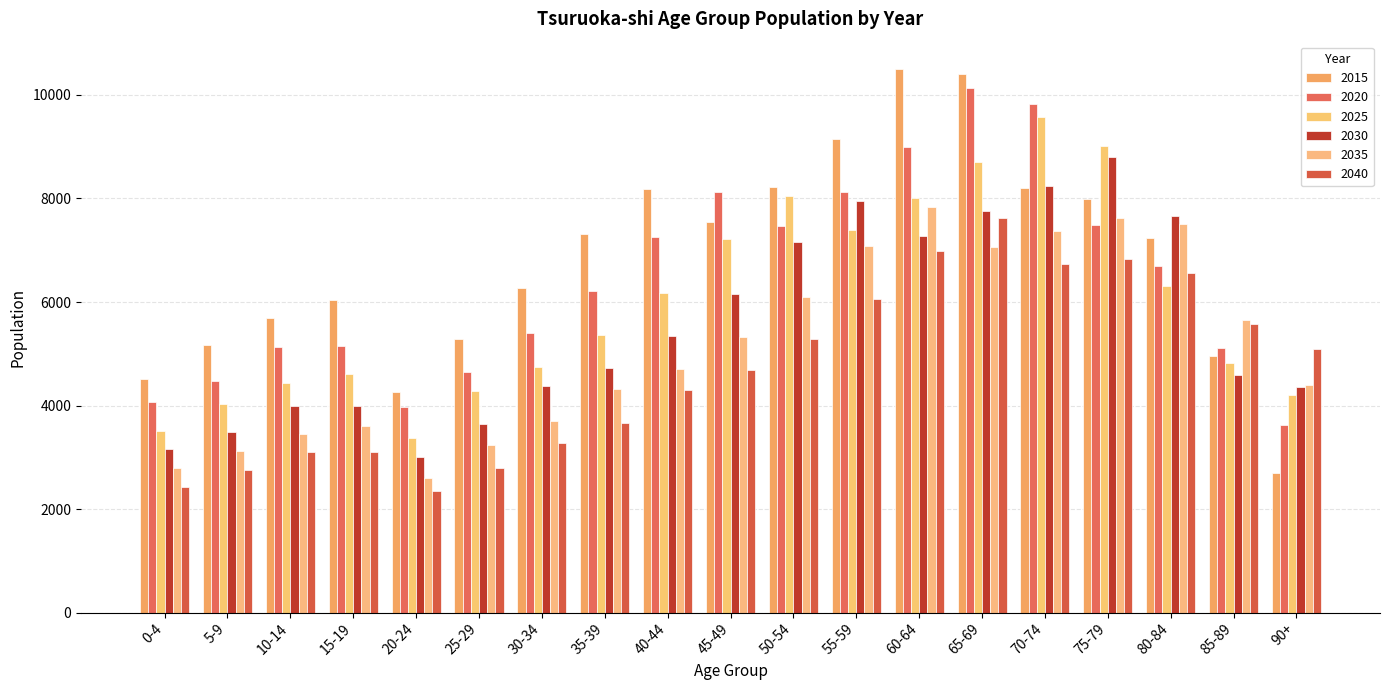

Reading left to right, extract all data points from this chart.

2015: 4520	5165	5693	6036	4265	5277	6266	7318	8184	7553	8221	9152	10505	10413	8197	7984	7244	4960	2699
2020: 4064	4476	5126	5145	3965	4641	5401	6208	7252	8129	7470	8124	9002	10132	9824	7479	6699	5111	3633
2025: 3511	4027	4443	4615	3371	4289	4752	5360	6175	7213	8044	7383	8000	8706	9568	9008	6311	4823	4201
2035: 2789	3124	3458	3596	2603	3237	3696	4326	4697	5320	6106	7079	7841	7069	7377	7619	7508	5659	4390
2040: 2432	2763	3101	3107	2342	2795	3284	3653	4297	4681	5281	6049	6989	7620	6728	6838	6566	5571	5097
2030: 3152	3482	3999	3987	3013	3635	4371	4717	5336	6156	7151	7952	7277	7764	8248	8793	7668	4587	4363